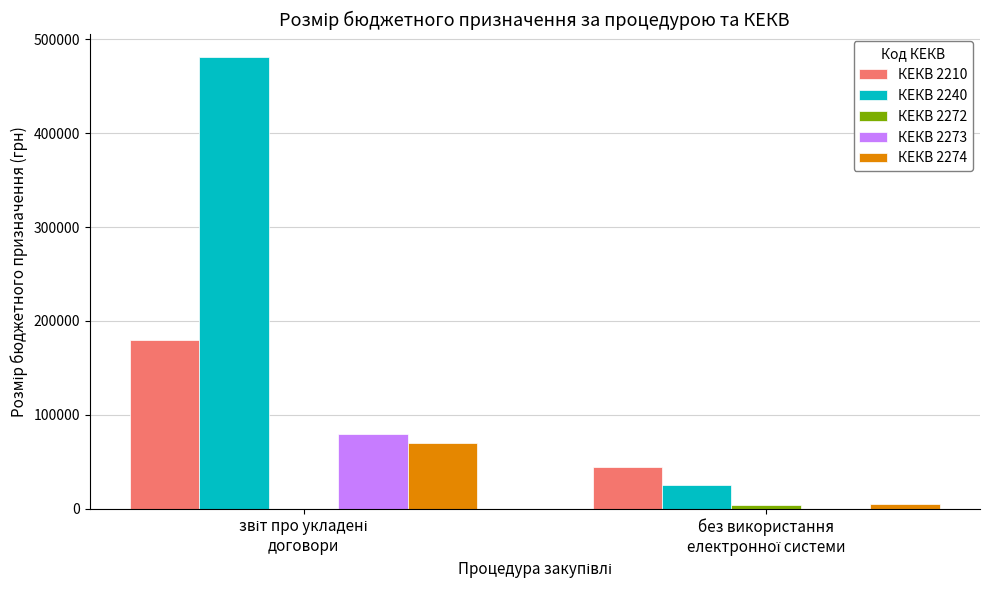

What is the greatest value displayed?

481386.4